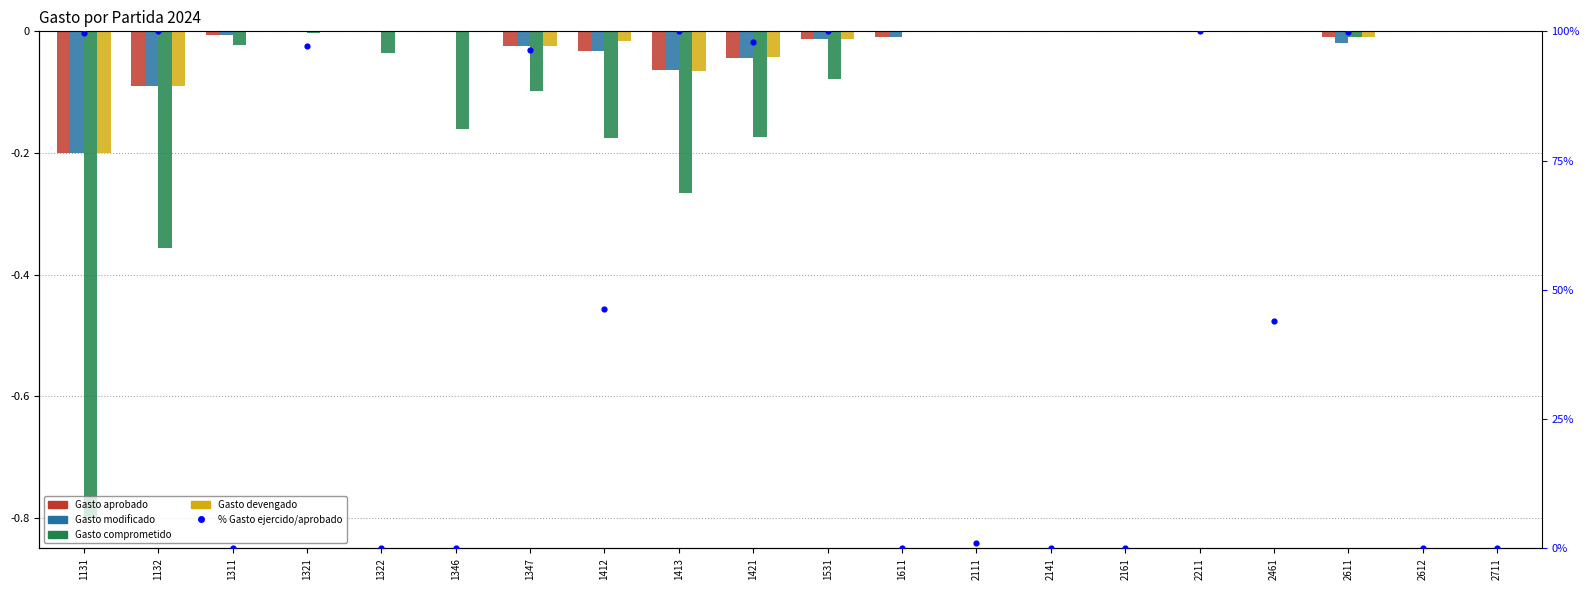

Which series has the widest spread of Y values?

% ejercido